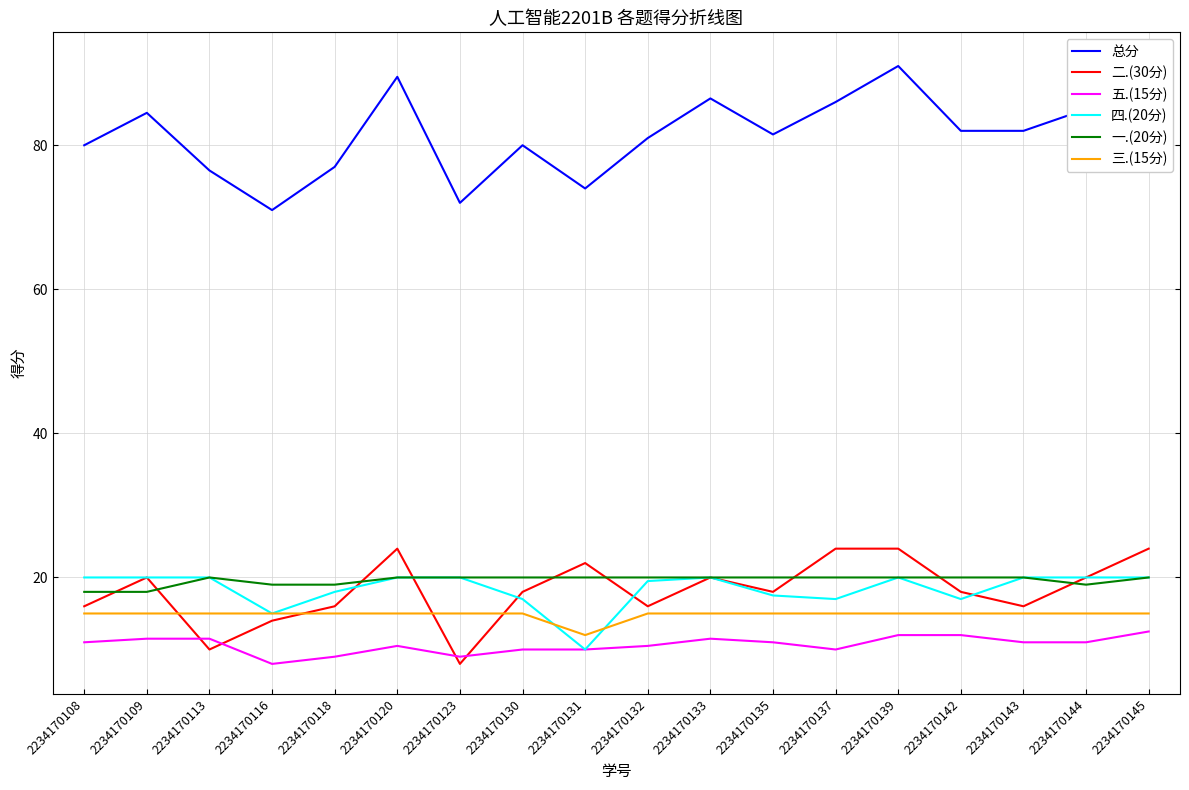

The value of 五.(15分) at 2234170132 is 14.9. True or false?

False